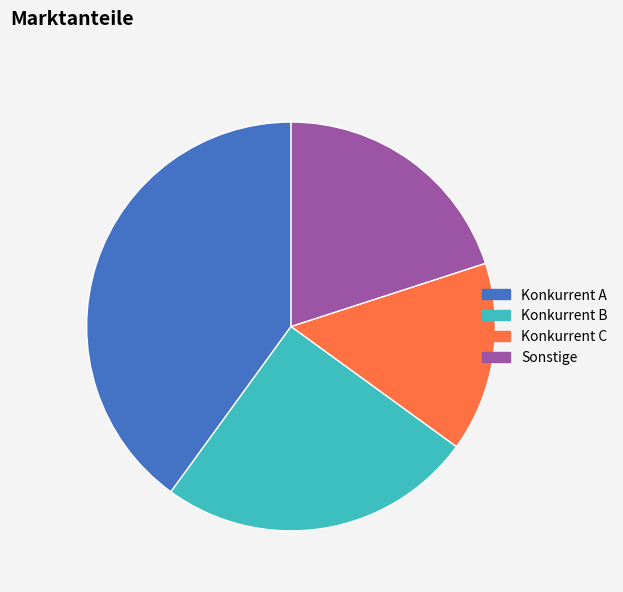

The Konkurrent B slice represents 13% of the pie. True or false?

False